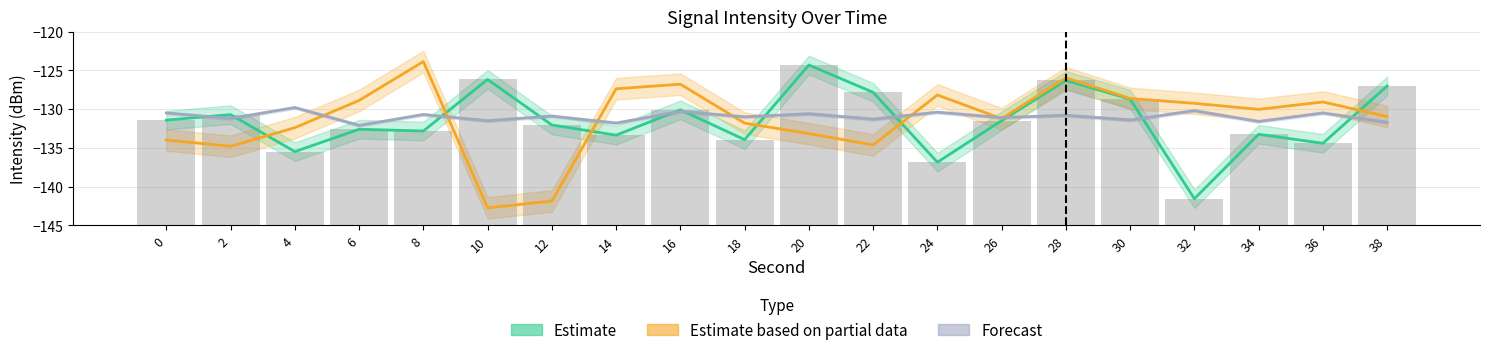

The Estimate series shows -124.3 at 20. True or false?

True